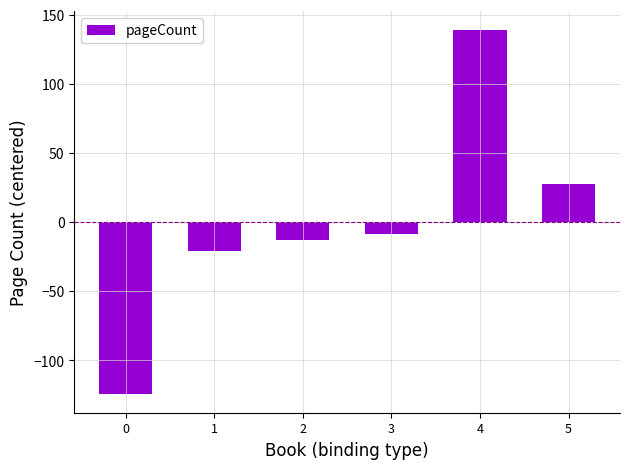

Where is the data nearest to the value 7?

3